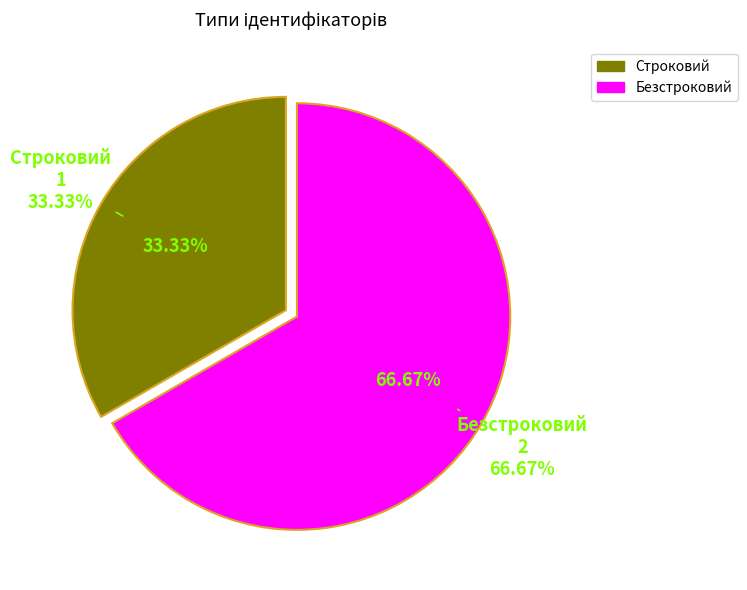

What percentage is the Строковий slice, to the nearest percent?

33%